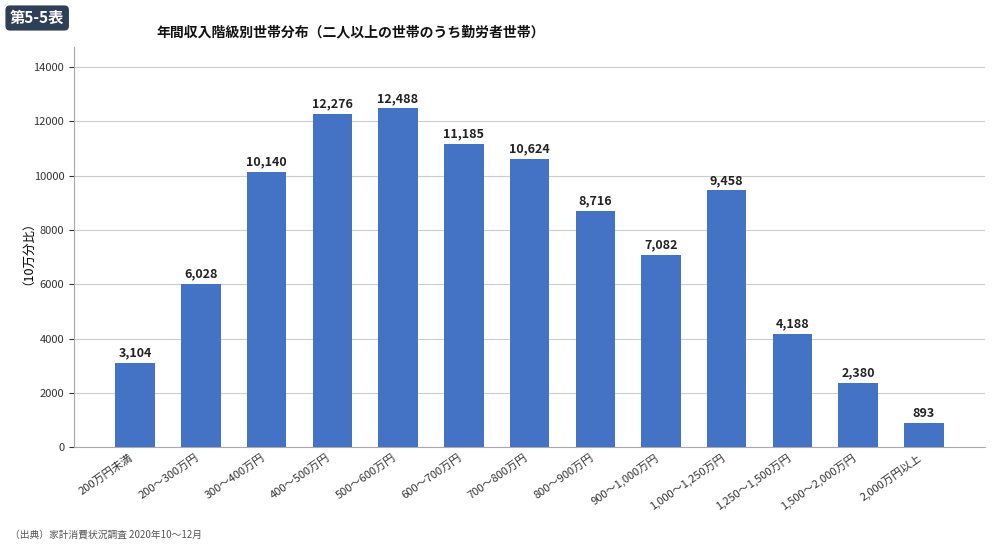

Which category has the lowest value across all series?

2,000万円以上